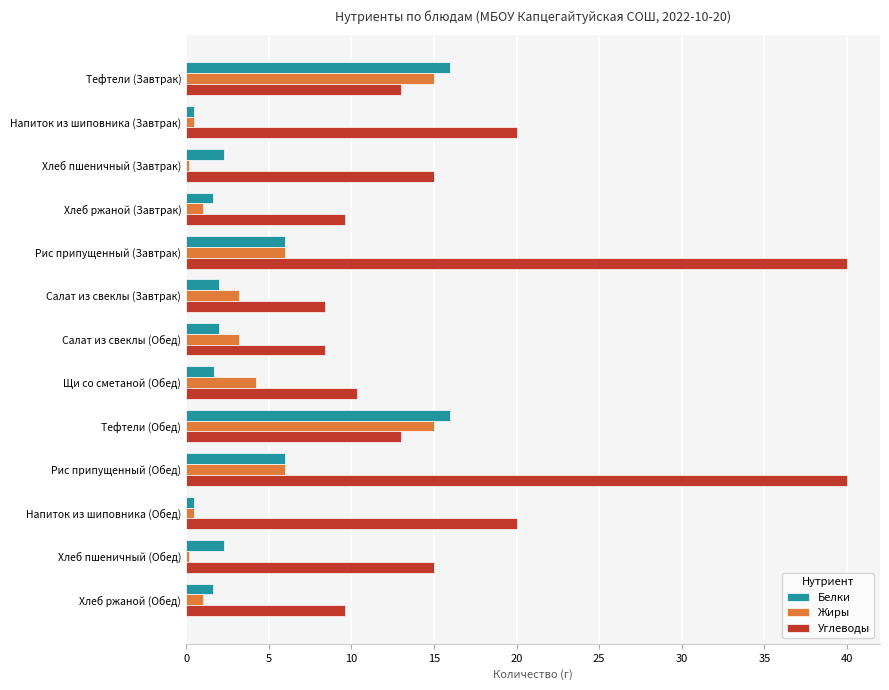

What is the total value across all series at Салат из свеклы (Завтрак)?

13.6